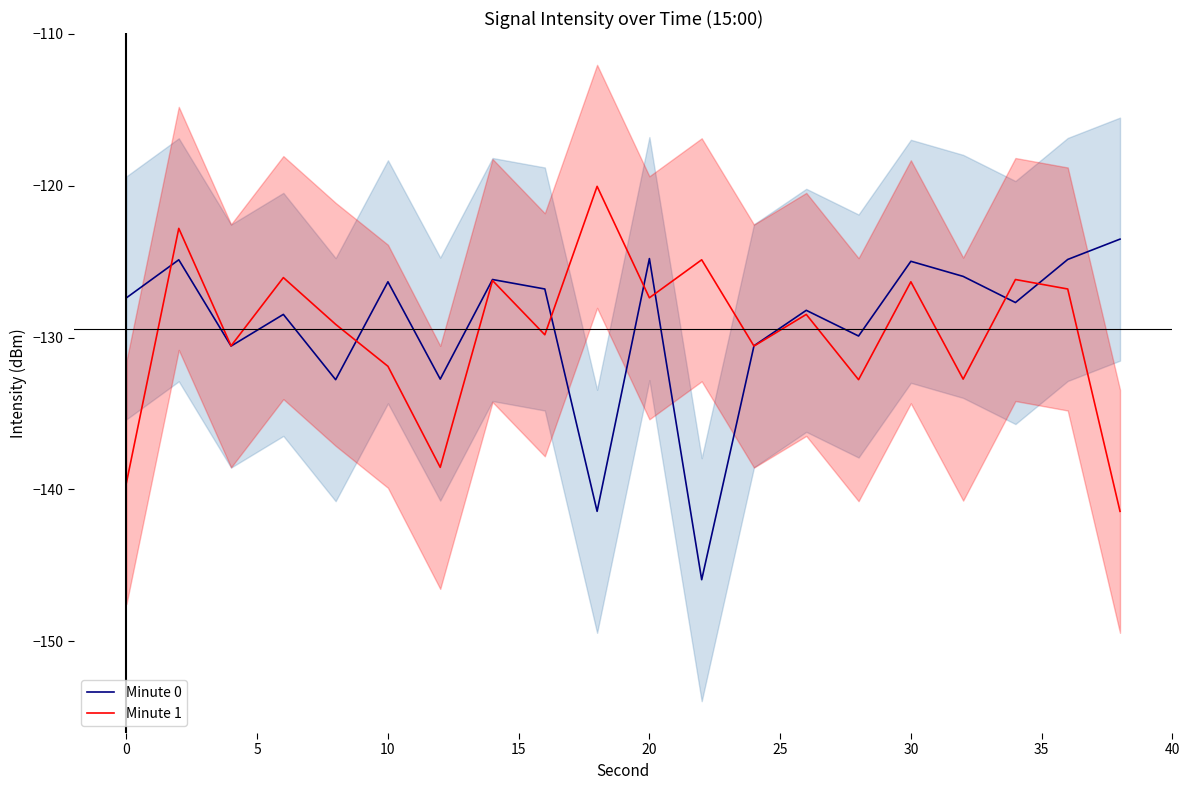

In Minute 0, how many points are lower than both neighbors (excluding endpoints)?

7